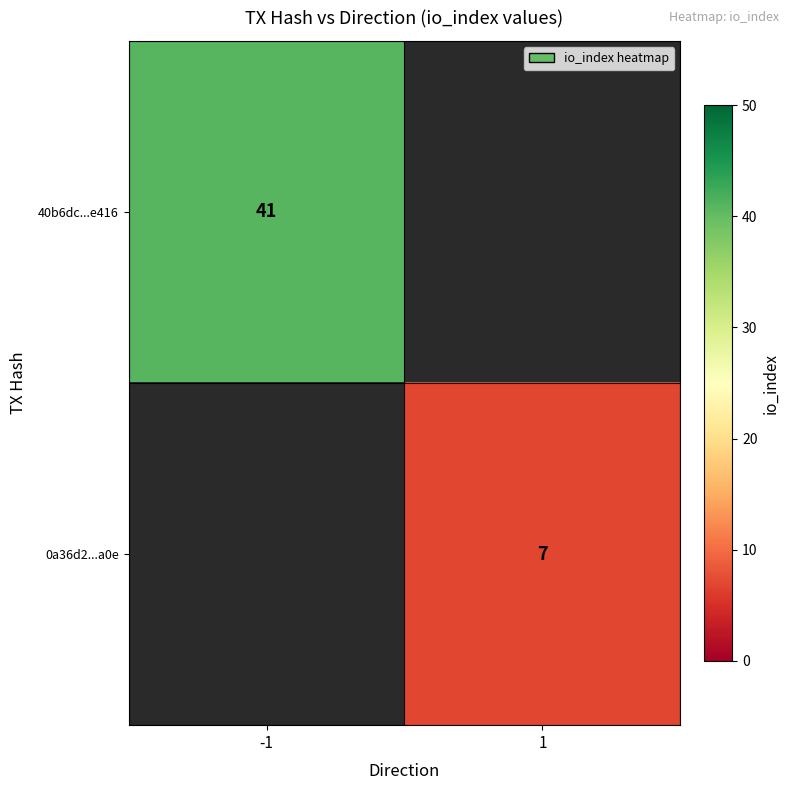

Is it true that 40b6dc...e416 equals 41 at -1?

True